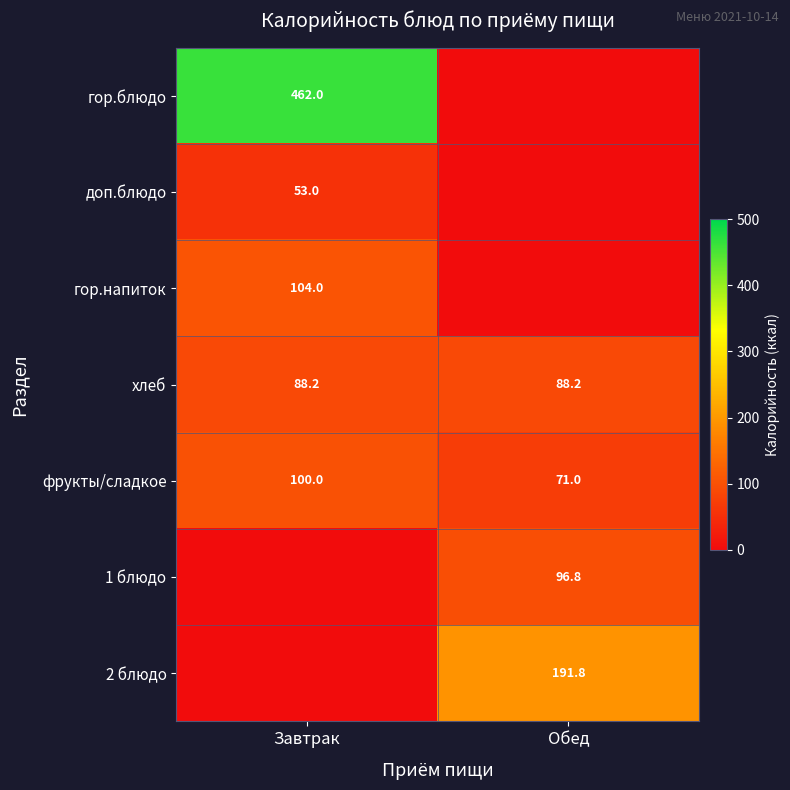

What value does the хлеб series have at Обед?

88.2